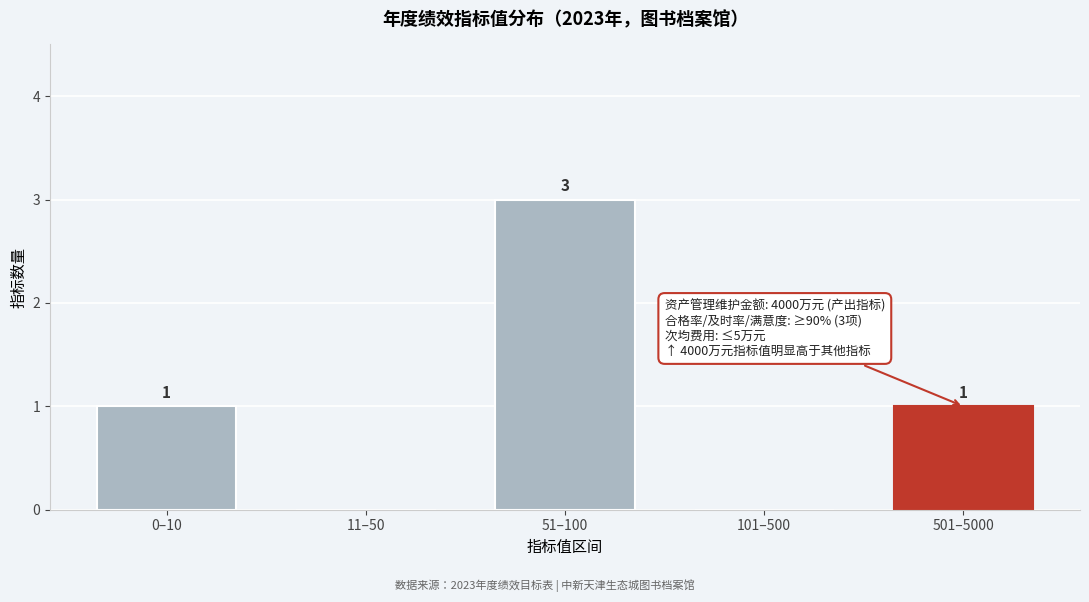

Reading left to right, transcribe all the data shown in this chart.

0–10=1	11–50=0	51–100=3	101–500=0	501–5000=1